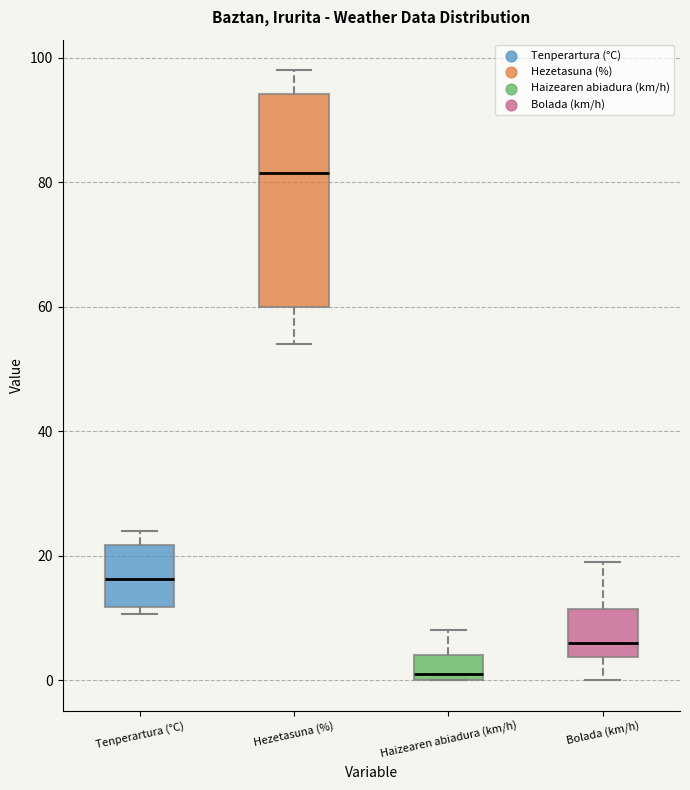

Which box has the highest median line?

Hezetasuna (%)